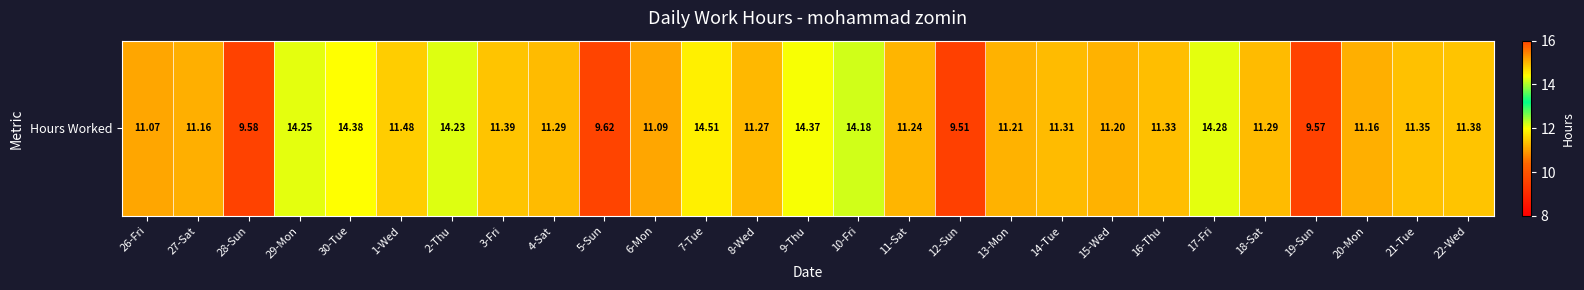

What is the sum of the values at 13-Mon and 2-Thu?

25.4